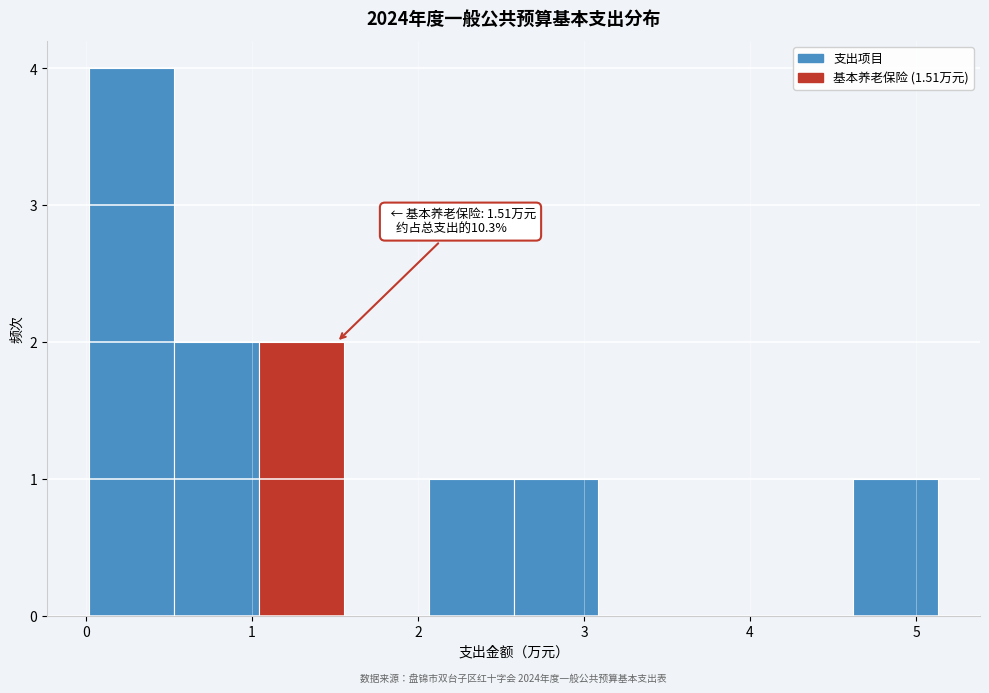

Over which range of the x-axis is the bar tallest?

0.0 to 0.5